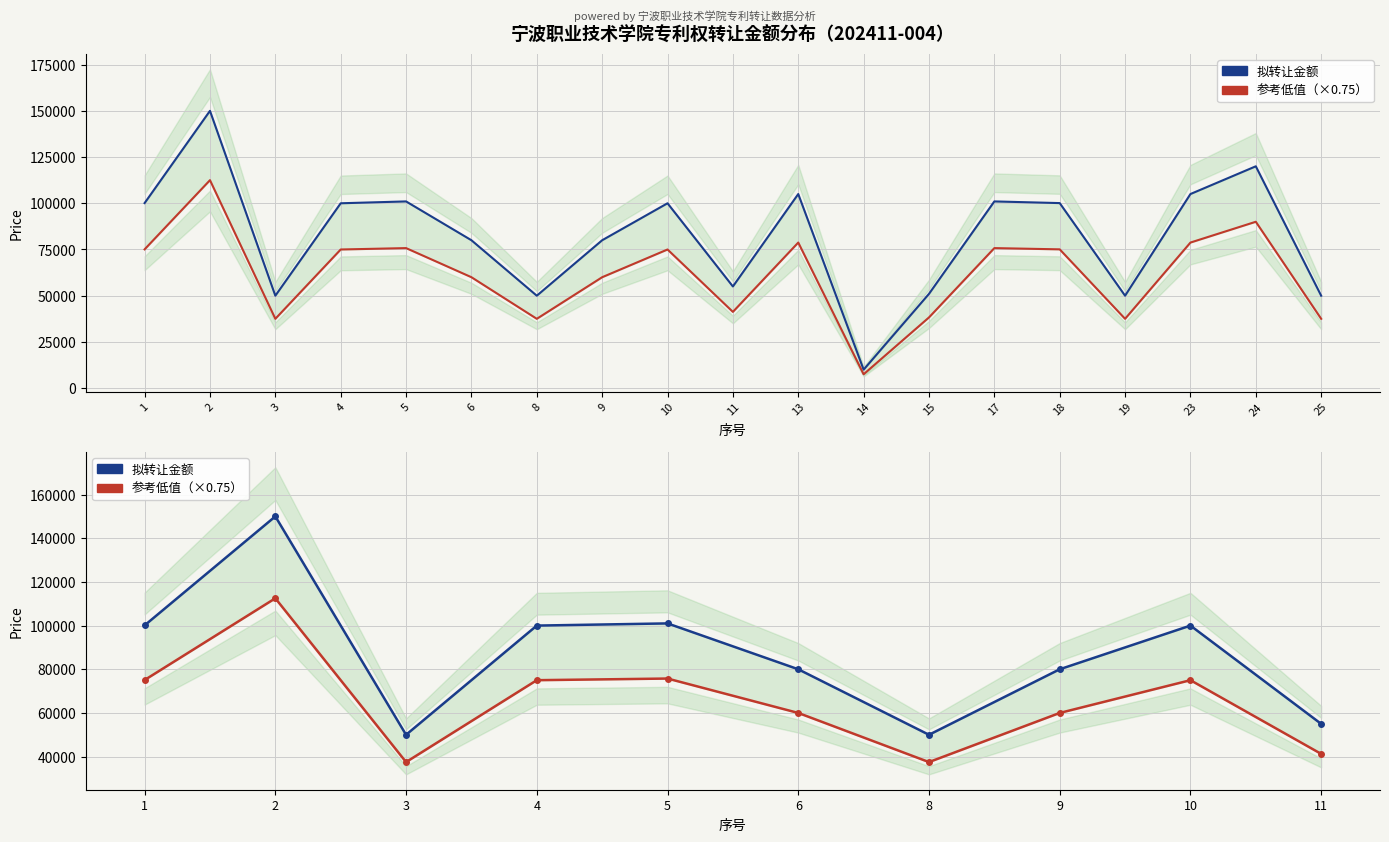

True or false: 参考低值（×0.75） has a value of 55947 at 3.

False